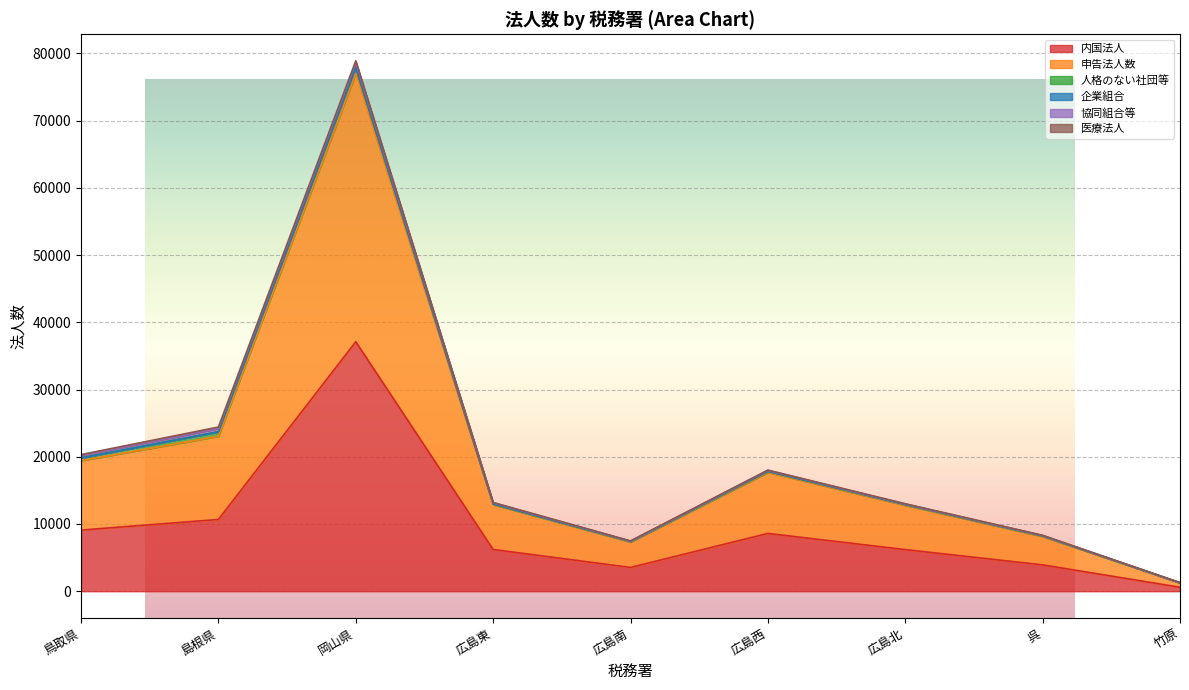

Reading left to right, what are all the values shown in this chart?

内国法人: 鳥取県=9095	島根県=10673	岡山県=37112	広島東=6205	広島南=3534	広島西=8594	広島北=6188	呉=3917	竹原=589
申告法人数: 鳥取県=10324	島根県=12378	岡山県=39938	広島東=6671	広島南=3794	広島西=9091	広島北=6597	呉=4221	竹原=648
人格のない社団等: 鳥取県=404	島根県=656	岡山県=823	広島東=96	広島南=70	広島西=141	広島北=98	呉=82	竹原=13
企業組合: 鳥取県=6	島根県=17	岡山県=38	広島東=2	広島南=2	広島西=6	広島北=3	呉=2	竹原=0
協同組合等: 鳥取県=365	島根県=480	岡山県=736	広島東=171	広島南=55	広島西=143	広島北=81	呉=61	竹原=18
医療法人: 鳥取県=129	島根県=219	岡山県=261	広島東=55	広島南=25	広島西=40	広島北=44	呉=31	竹原=4